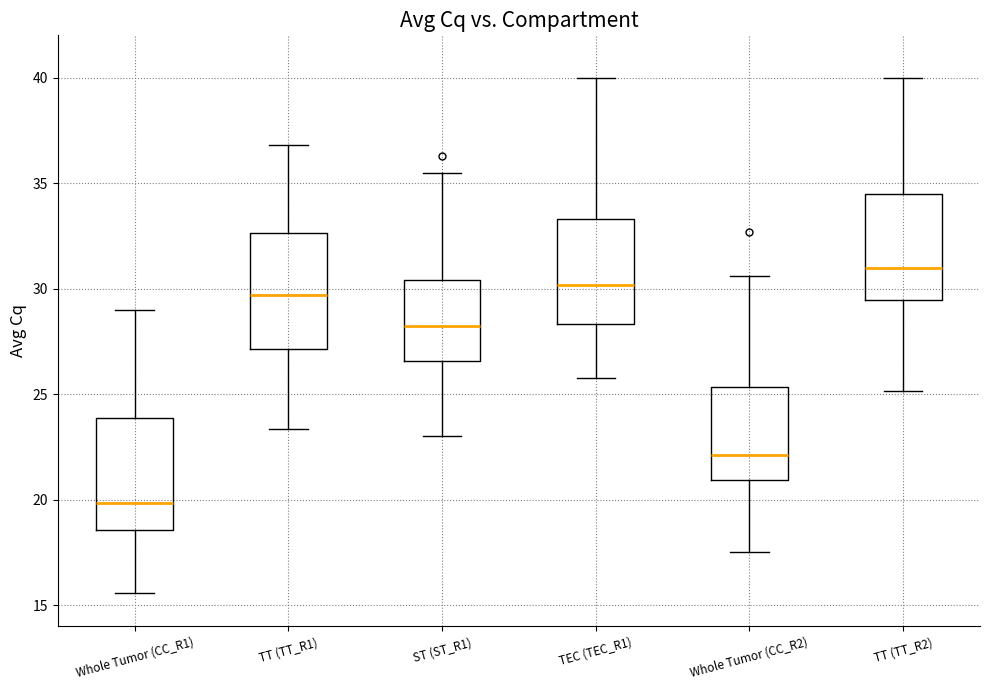

Reading left to right, transcribe this box plot: for each box, give where its median line is, the range the box spans, and where its two whiskers end, as read against the y-axis. The values are not printed on the chart, so give them approximately, as read against the axis.

Whole Tumor (CC_R1): median 20.0, box 18.5 to 24.0, whiskers 15.5 to 29.0
TT (TT_R1): median 29.5, box 27.0 to 32.5, whiskers 23.5 to 37.0
ST (ST_R1): median 28.0, box 26.5 to 30.5, whiskers 23.0 to 35.5
TEC (TEC_R1): median 30.0, box 28.5 to 33.5, whiskers 26.0 to 40.0
Whole Tumor (CC_R2): median 22.0, box 21.0 to 25.5, whiskers 17.5 to 30.5
TT (TT_R2): median 31.0, box 29.5 to 34.5, whiskers 25.0 to 40.0